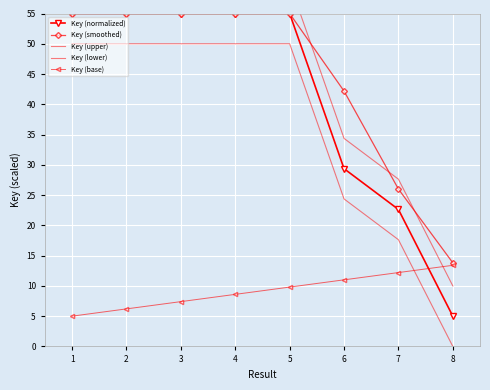

Which series changed the most between 4 and 7?

Key (normalized)